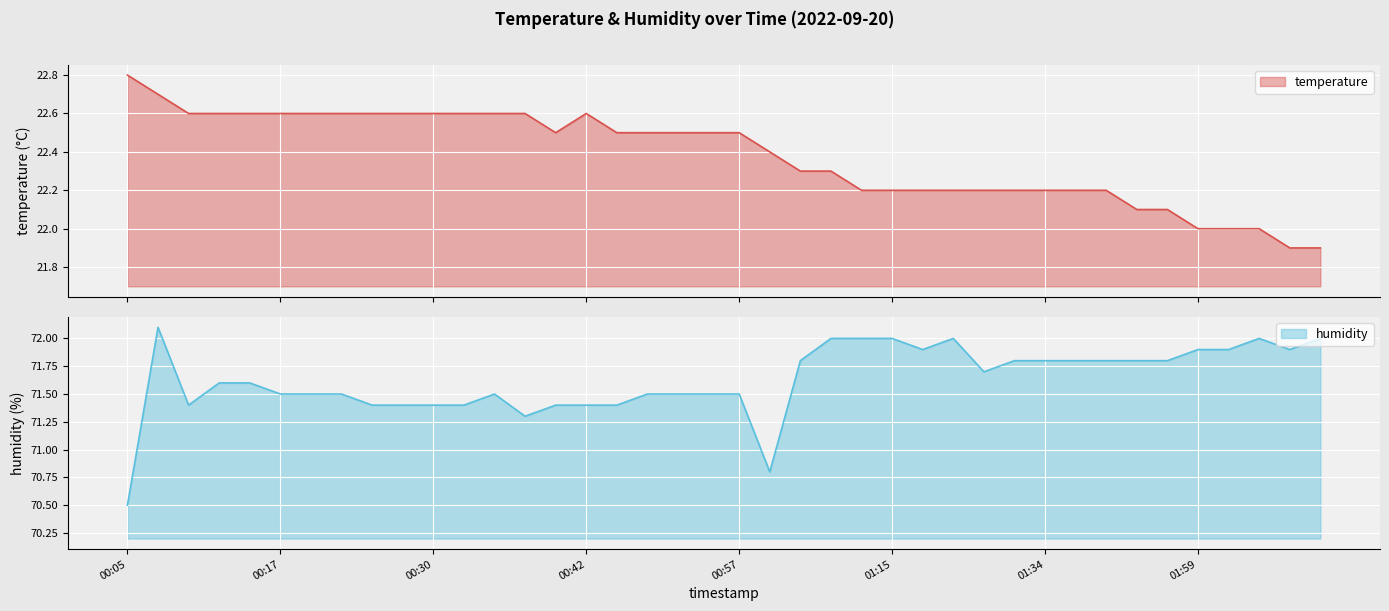

The humidity series shows 117.2 at 00:32. True or false?

False